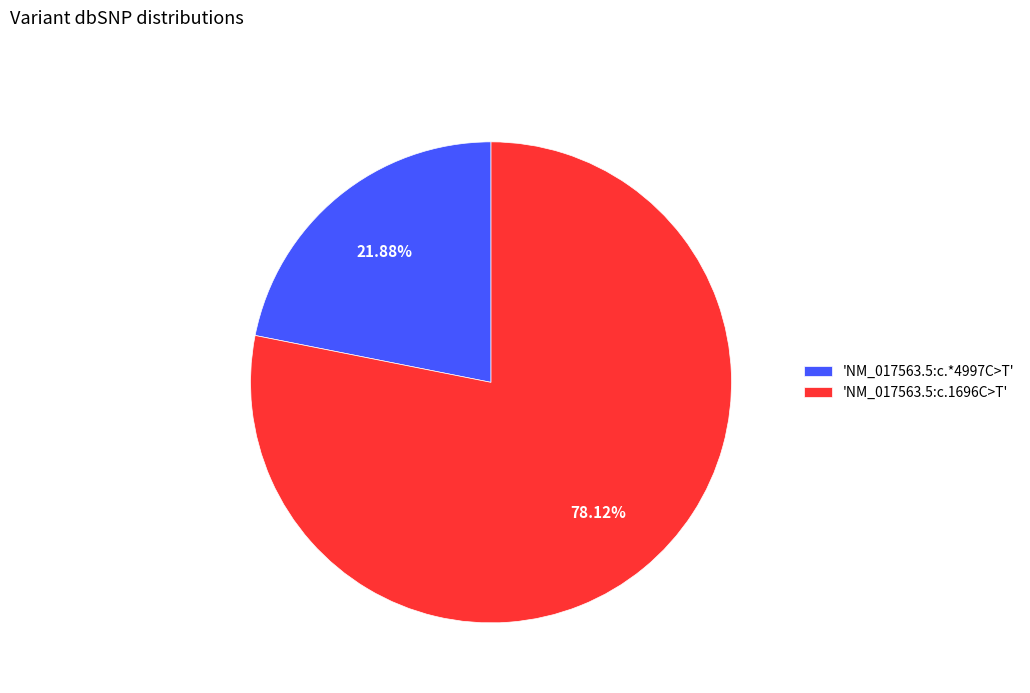

Which slice represents more than half of the pie?

'NM_017563.5:c.1696C>T'